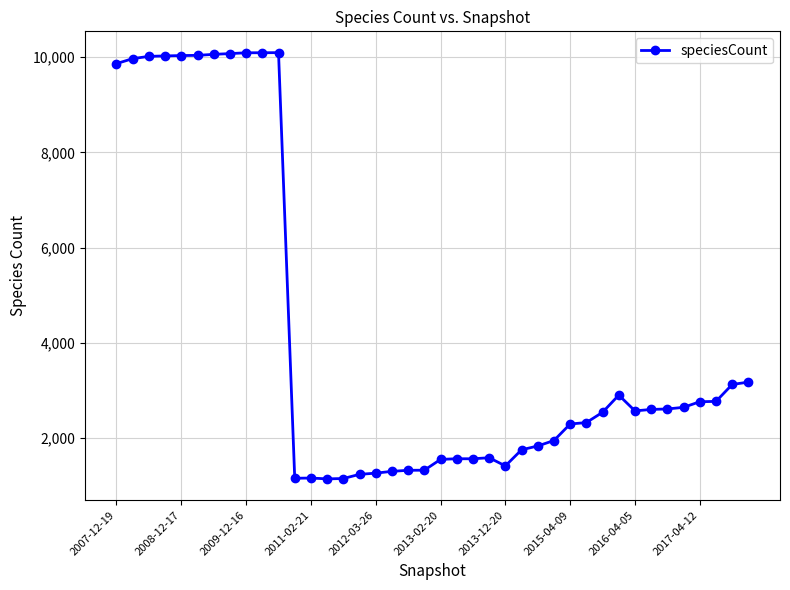

What is the maximum value shown in the chart?

10097